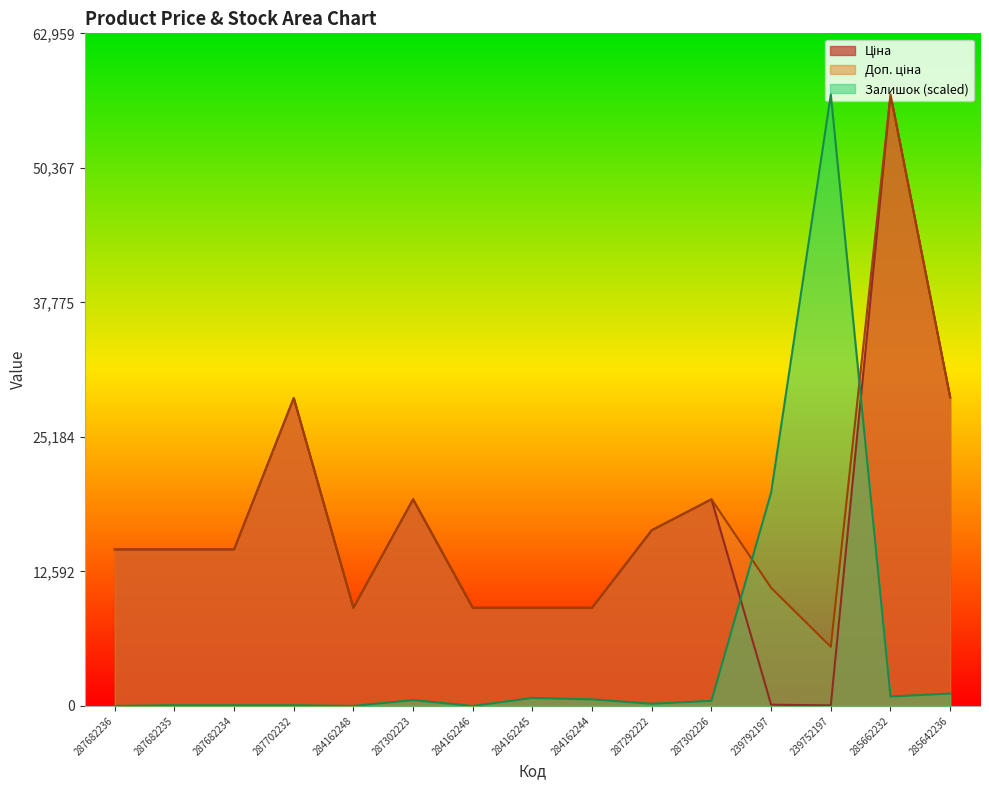

How many intersections are there between Ціна and Залишок?

2